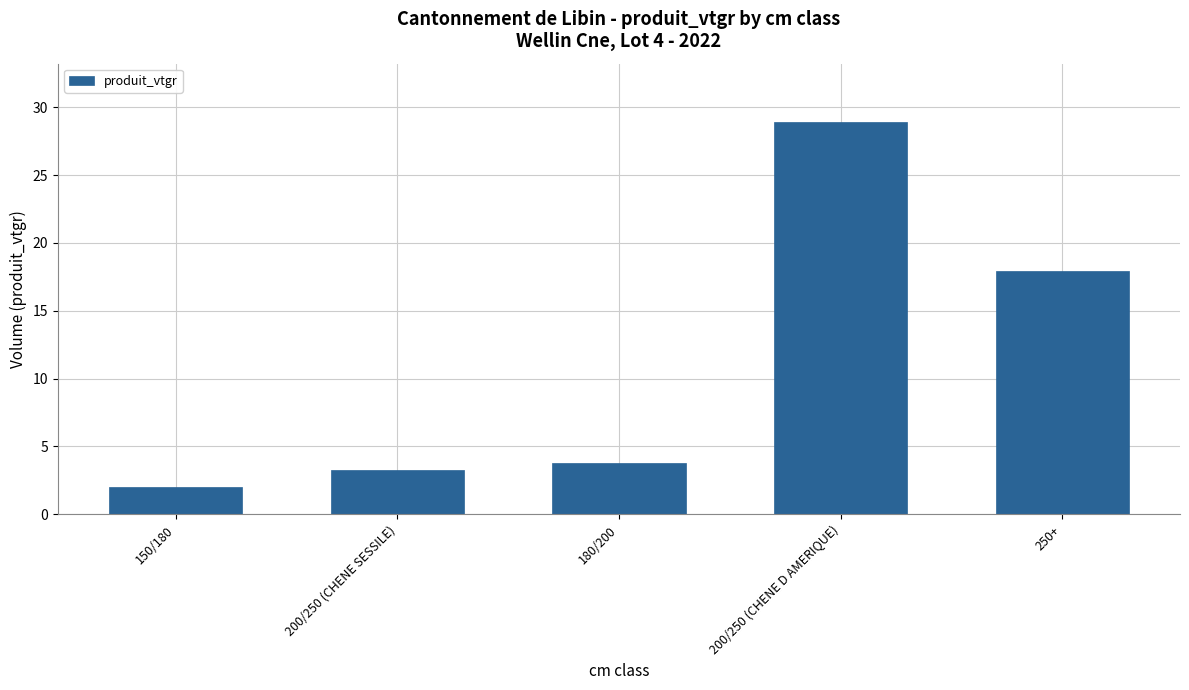

Where does the data first go above 3?

200/250 (CHENE SESSILE)